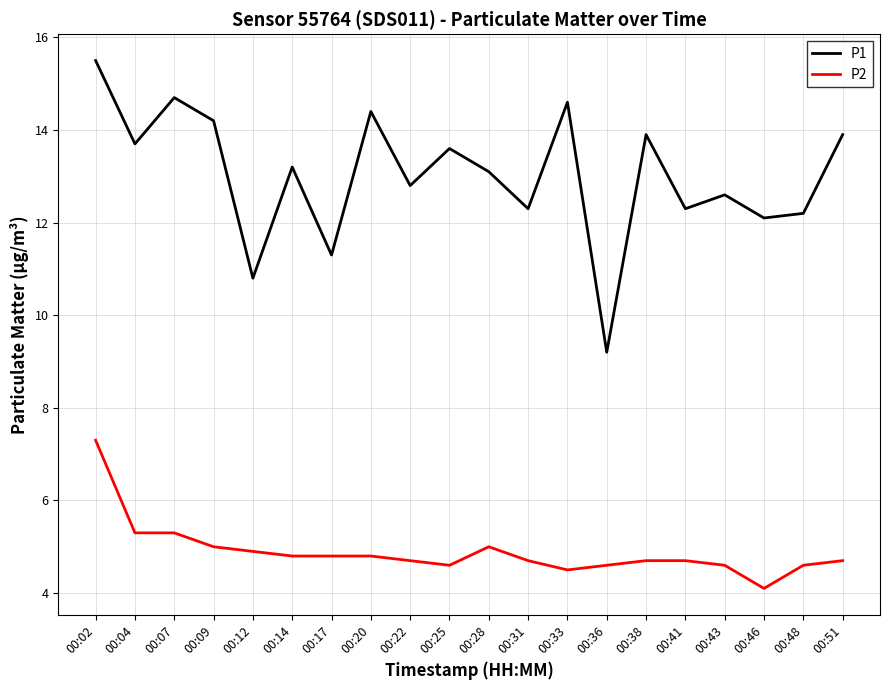

True or false: P1 and P2 intersect in this chart.

False